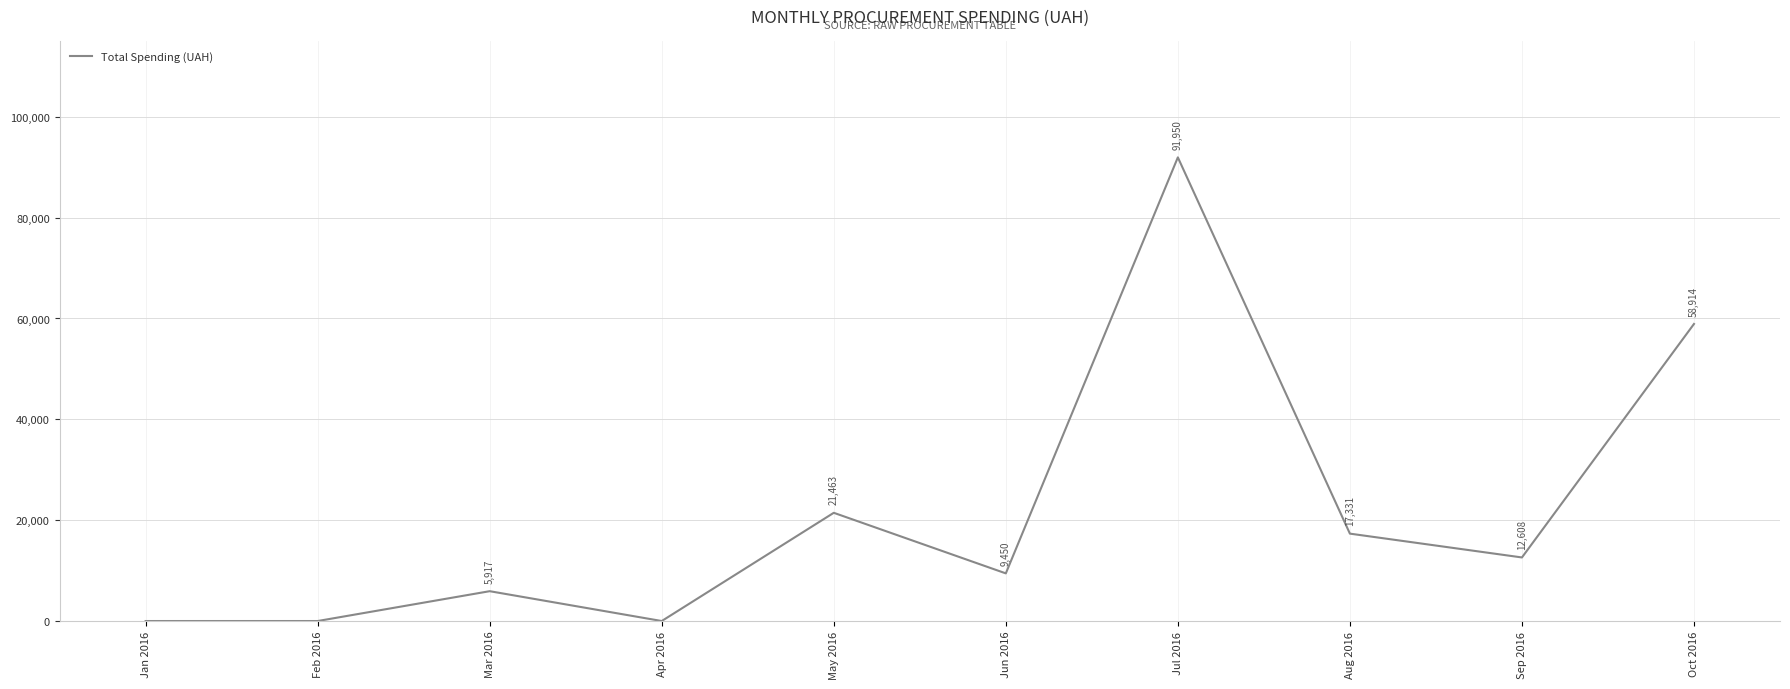

True or false: the data shows 0.0 at Feb 2016.

True